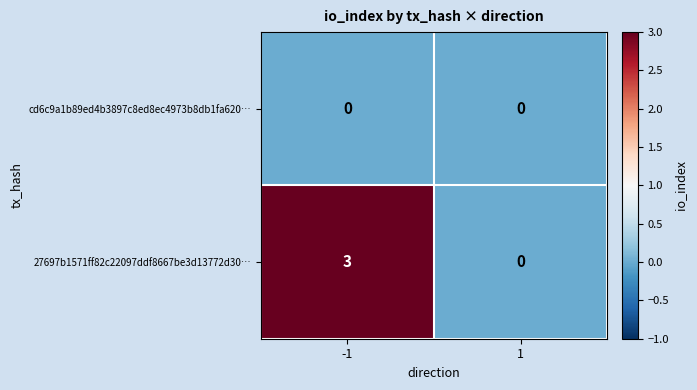

Rank the series by their average value, from highest to lowest.

27697b1571ff82c22097ddf8667be3d13772d30…, cd6c9a1b89ed4b3897c8ed8ec4973b8db1fa620…